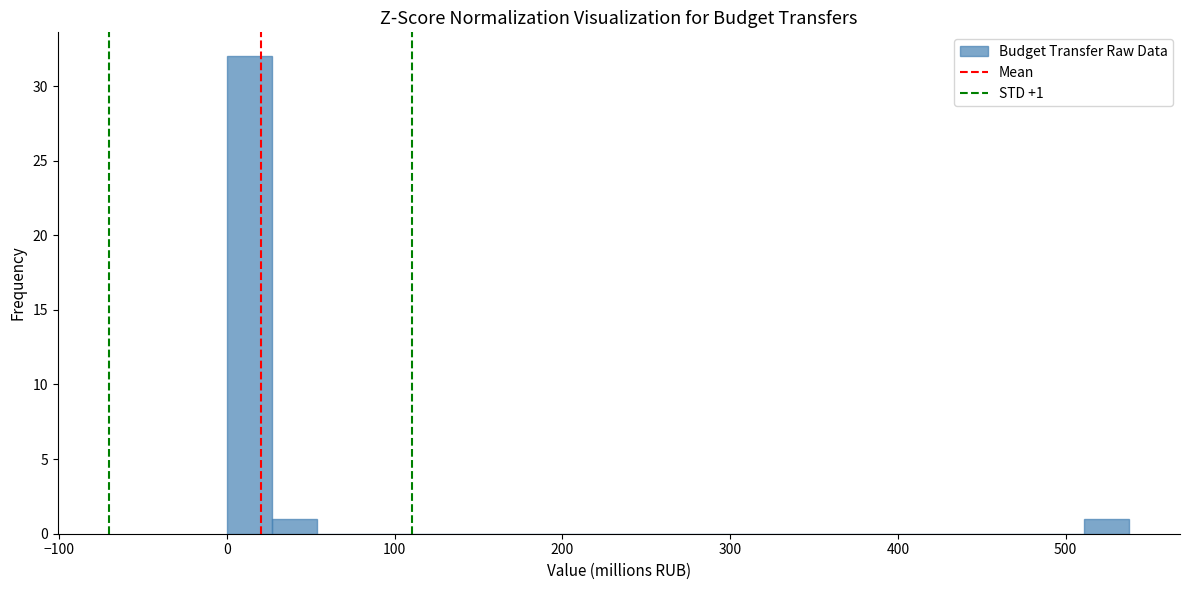

Read against the x-axis, roughly where is the centre of the tallest bar?

10